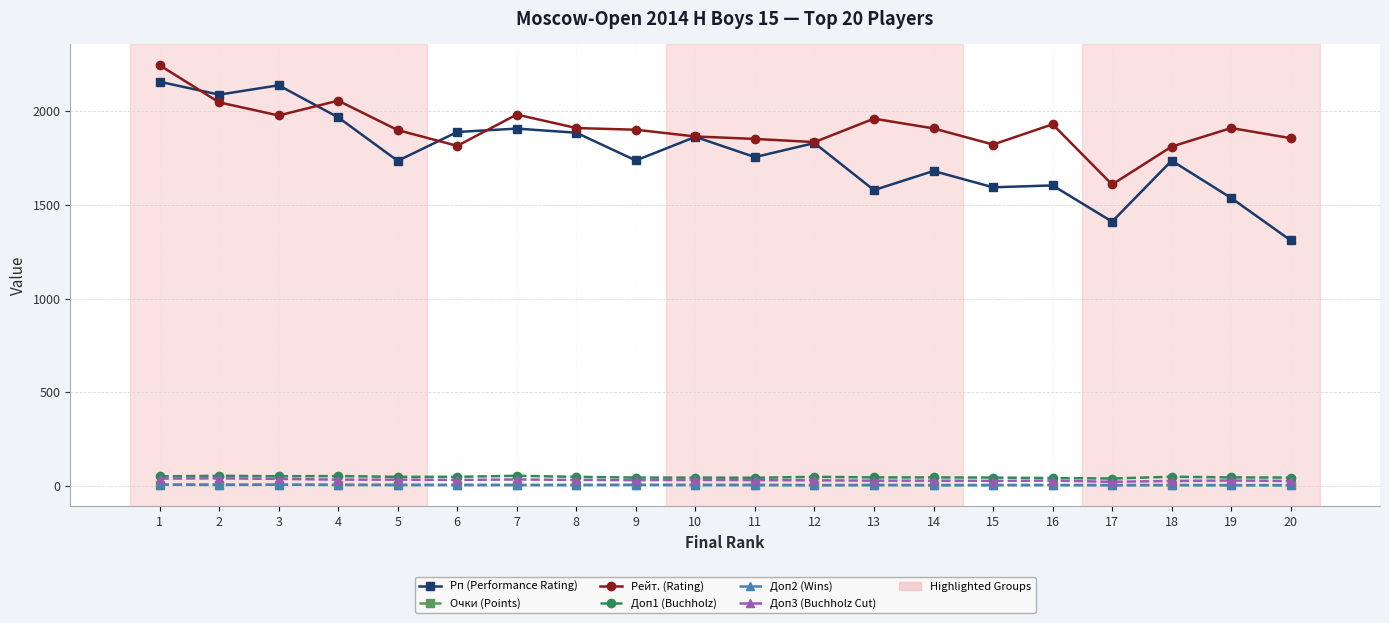

Is it true that Рп (Performance Rating) equals 1862.0 at 10?

True